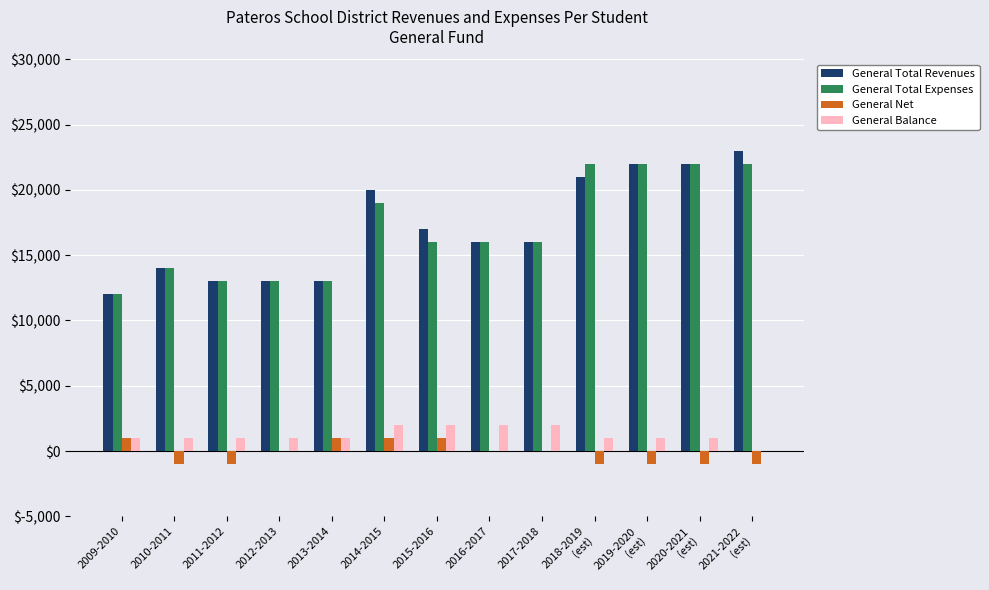

What is the maximum value for General Total Revenues?

23000